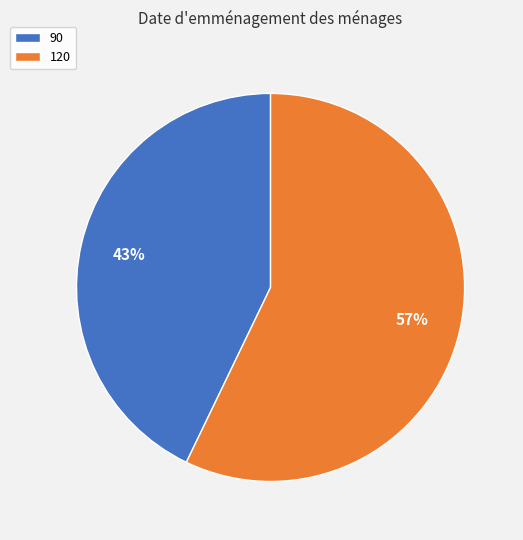

How many slices are in this pie chart?

2